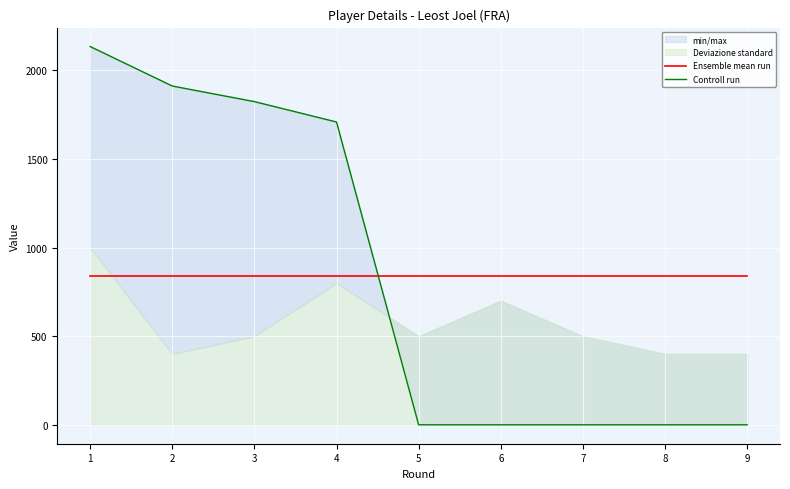

Which series ends up on top after the final intersection of Controll run and Ensemble mean run?

Ensemble mean run